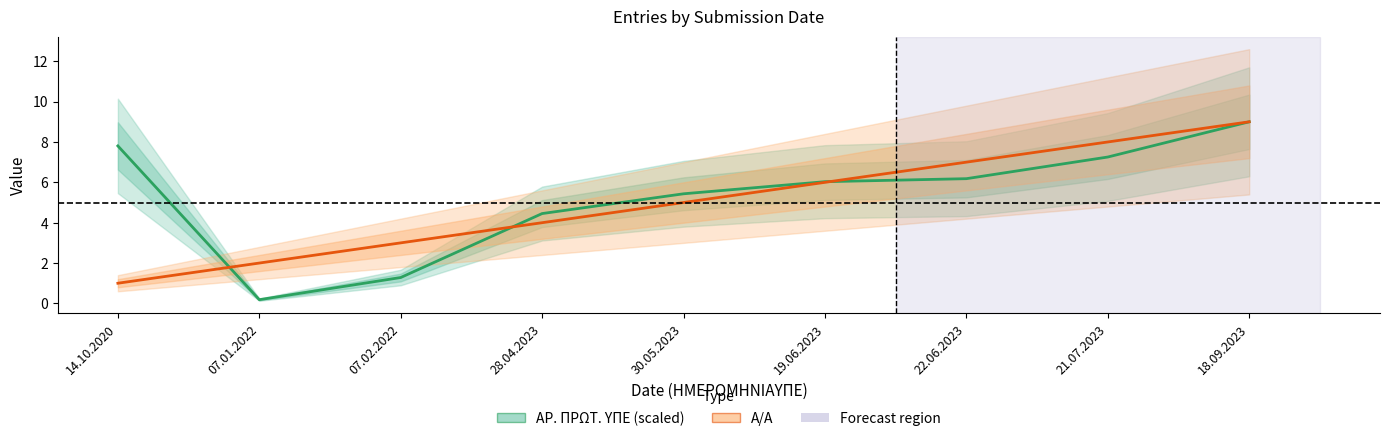

Where do Α/Α and ΑΡ. ΠΡΩΤ. ΥΠΕ (scaled) first cross each other?

14.10.2020 and 07.01.2022